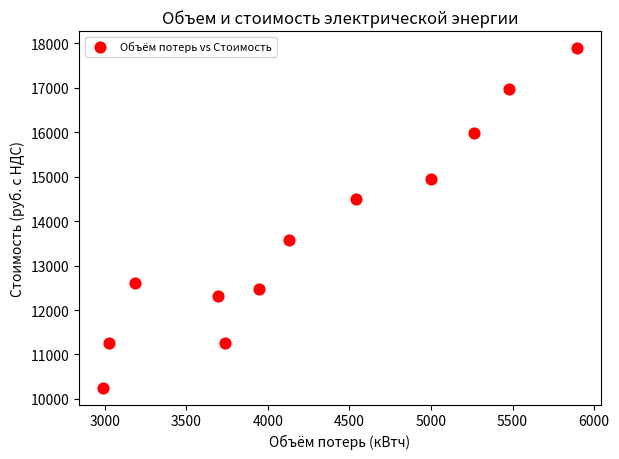

What is the range of Y values (max minus min)?

7639